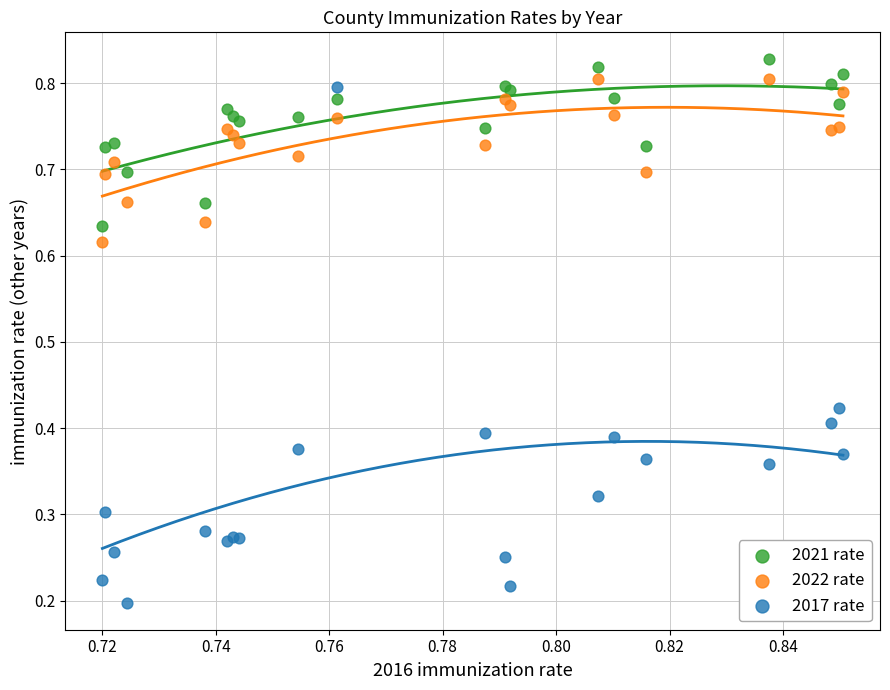

Which series reaches the maximum Y coordinate?

2021 rate